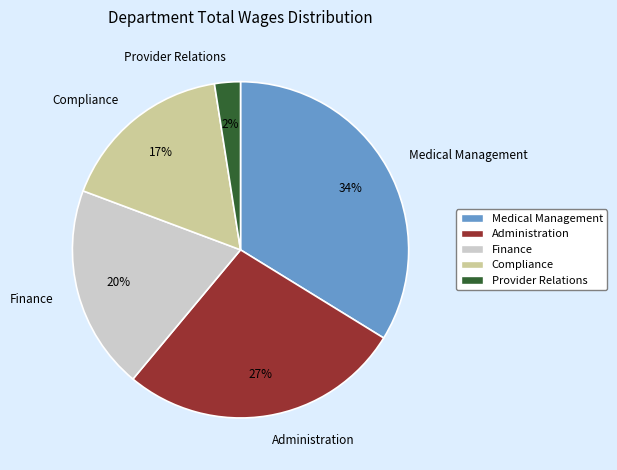

Is it true that Medical Management is 34% of the pie?

True